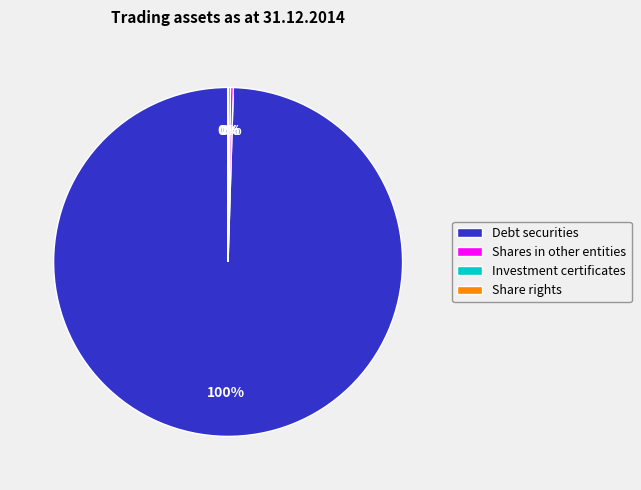

True or false: Debt securities accounts for 100% of the total.

True